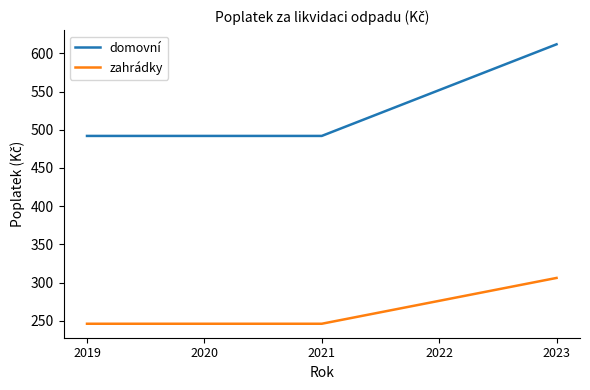

The value of zahrádky at 2020 is 246. True or false?

True